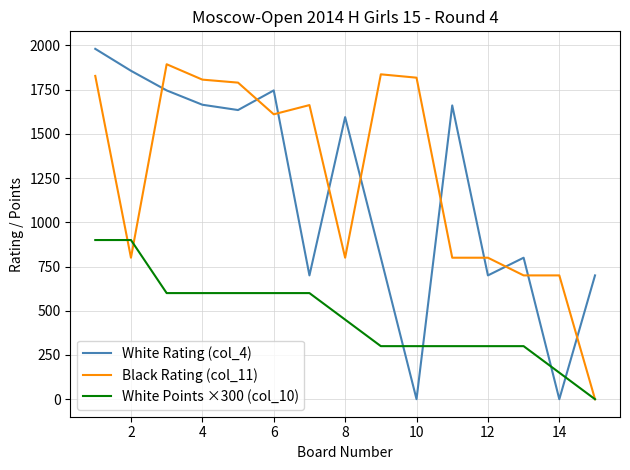

What is the greatest value displayed?

1981